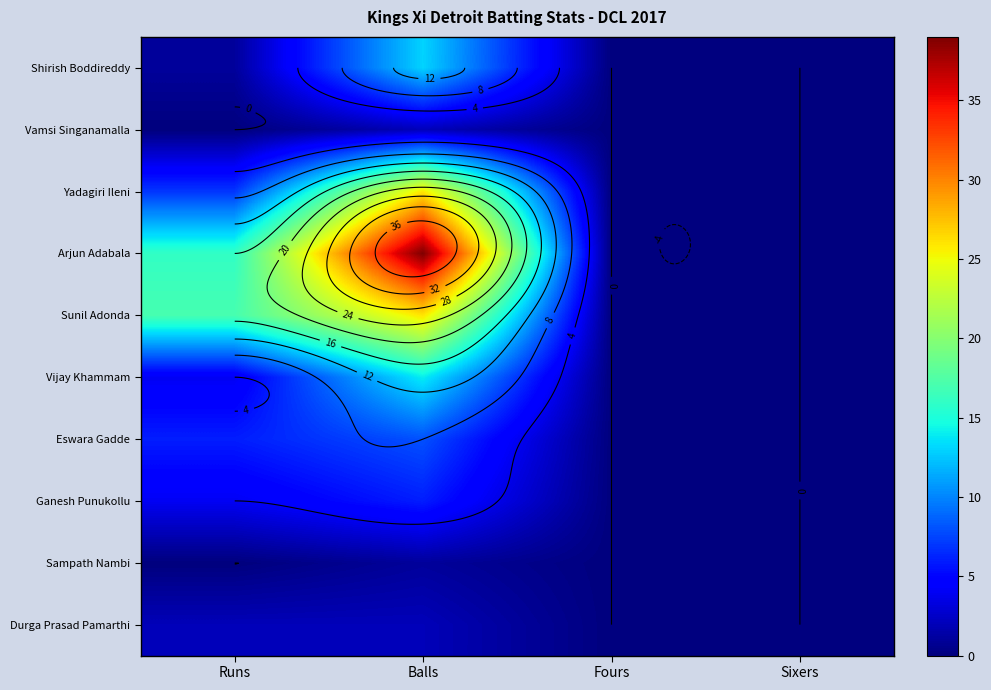

How many values in Arjun Adabala are above zero?

2